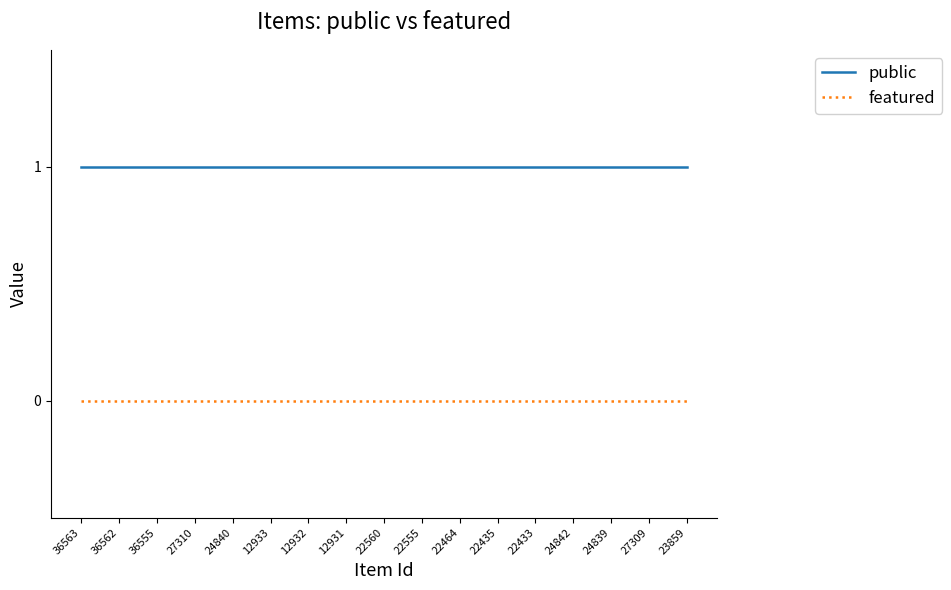

What position from the left is 22560?

9